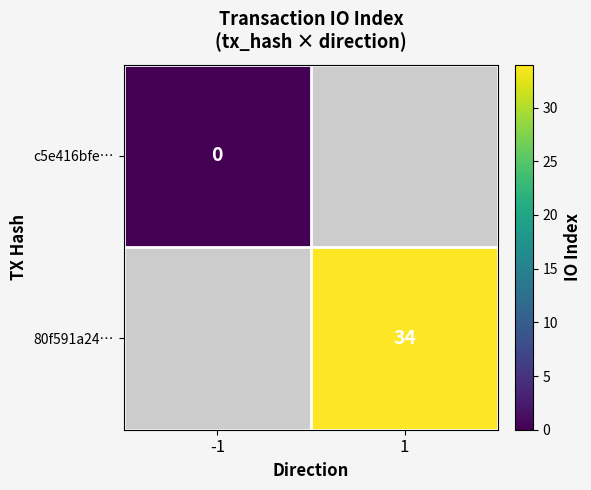

True or false: 80f591a24… has a value of 34 at 1.

True